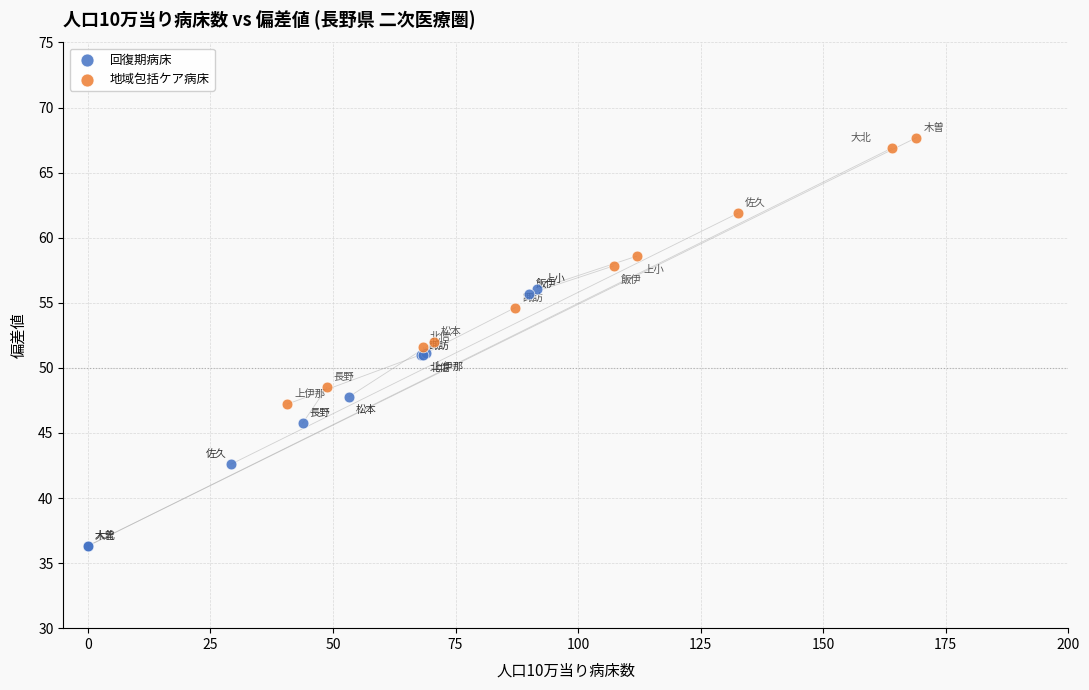

Which series contains the lowest Y value?

回復期病床